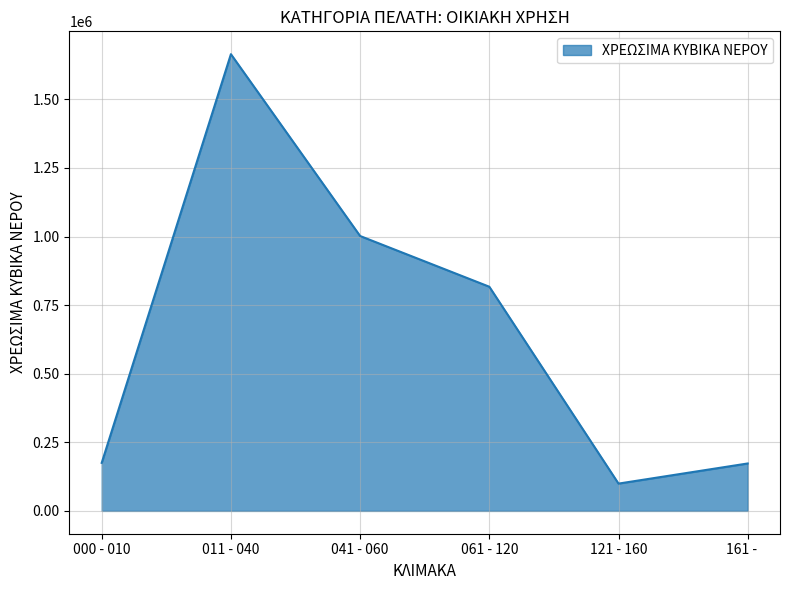

What is the difference between the maximum and second lowest values?

1491817